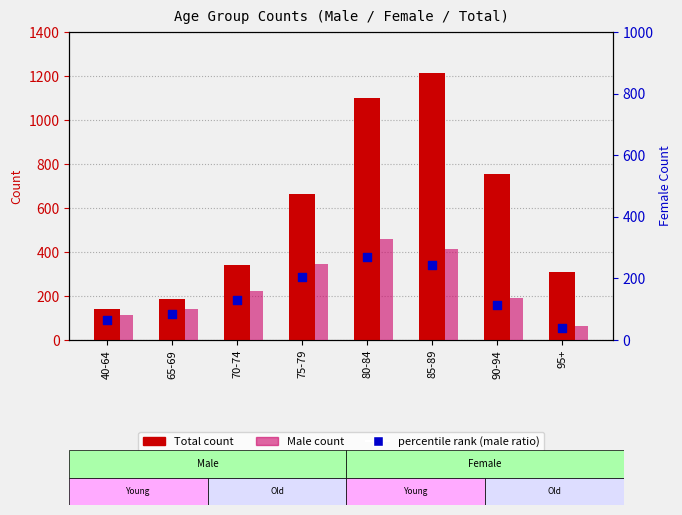

Which series reaches the maximum Y coordinate?

Total count